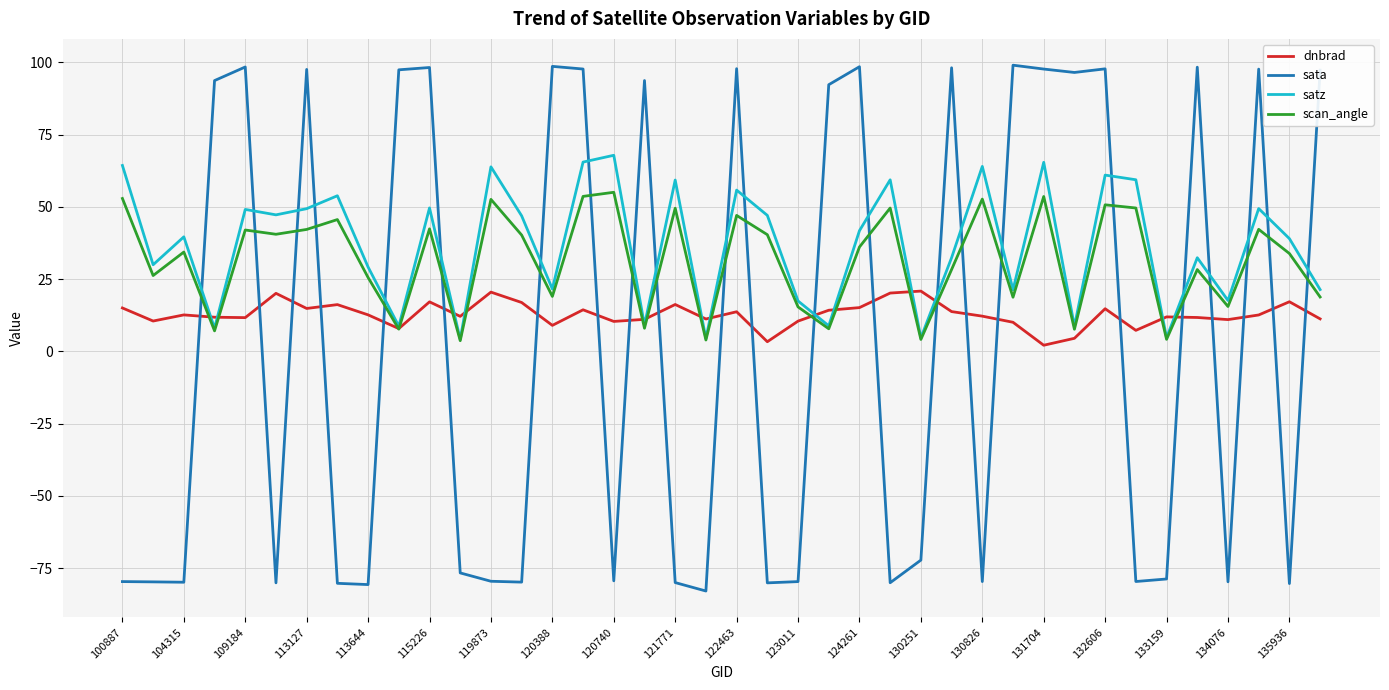

What is the minimum value shown in the chart?

-82.9